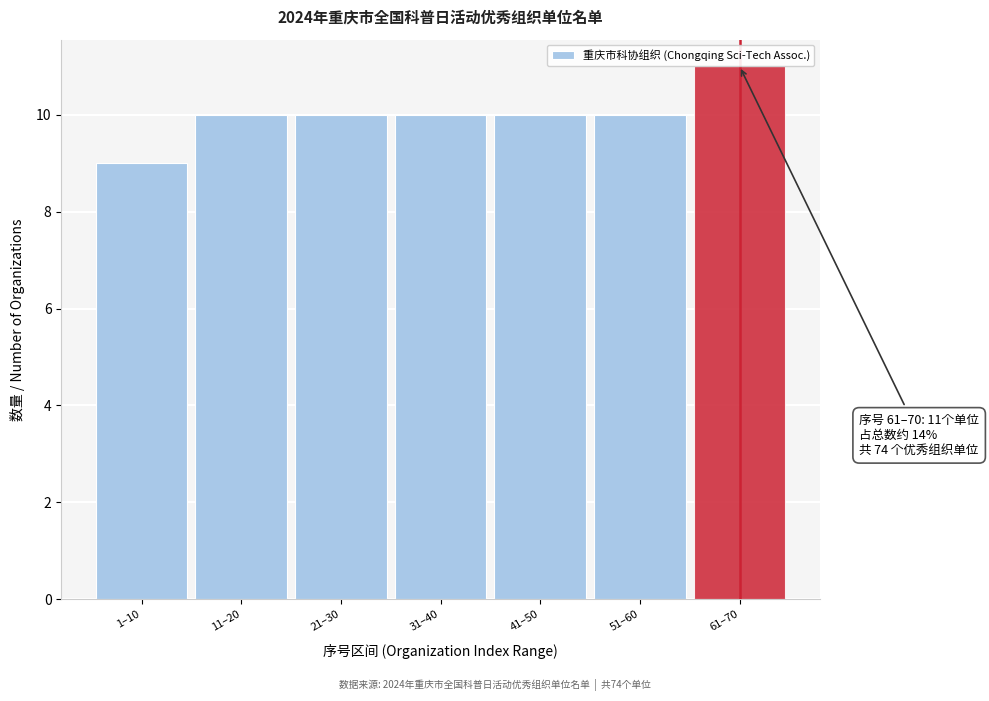

Reading left to right, transcribe all the data shown in this chart.

9	10	10	10	10	10	11